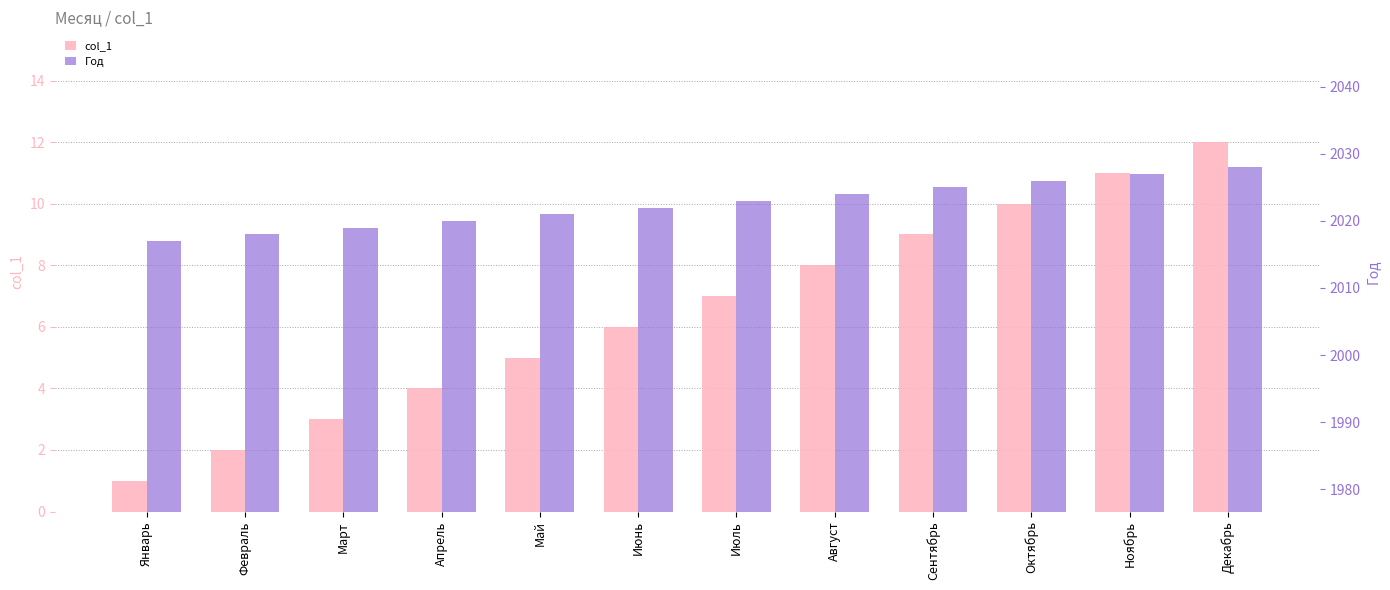

Reading right to left, what are all the values shown in this chart?

col_1: 12	11	10	9	8	7	6	5	4	3	2	1
Год: 2028	2027	2026	2025	2024	2023	2022	2021	2020	2019	2018	2017